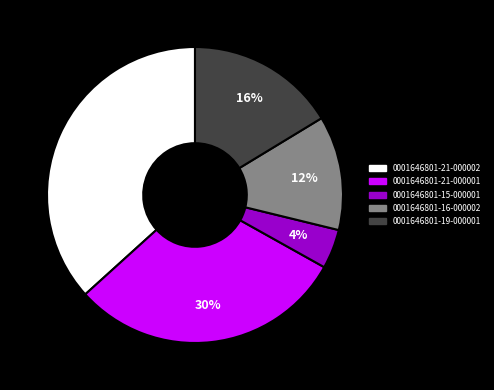

To the nearest percent, what portion does 0001646801-21-000001 represent?

30%